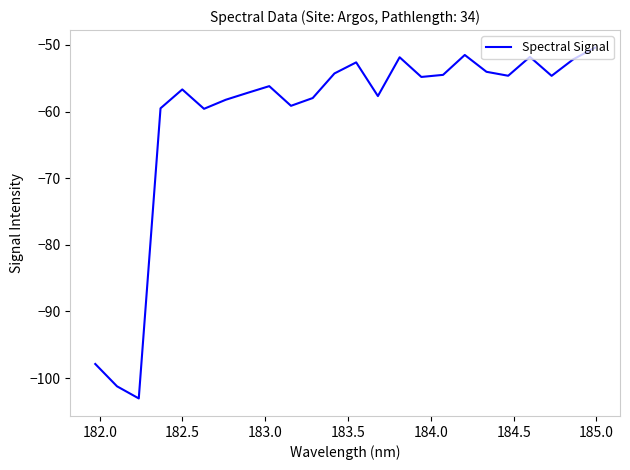

What is the smallest value displayed?

-103.1